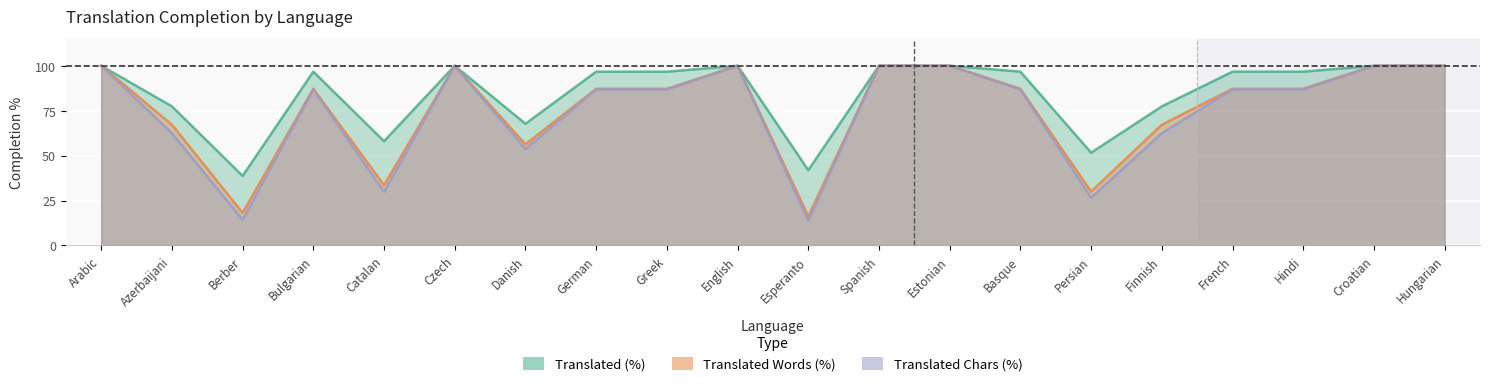

True or false: translated_percent has a value of 136.2 at Hindi.

False